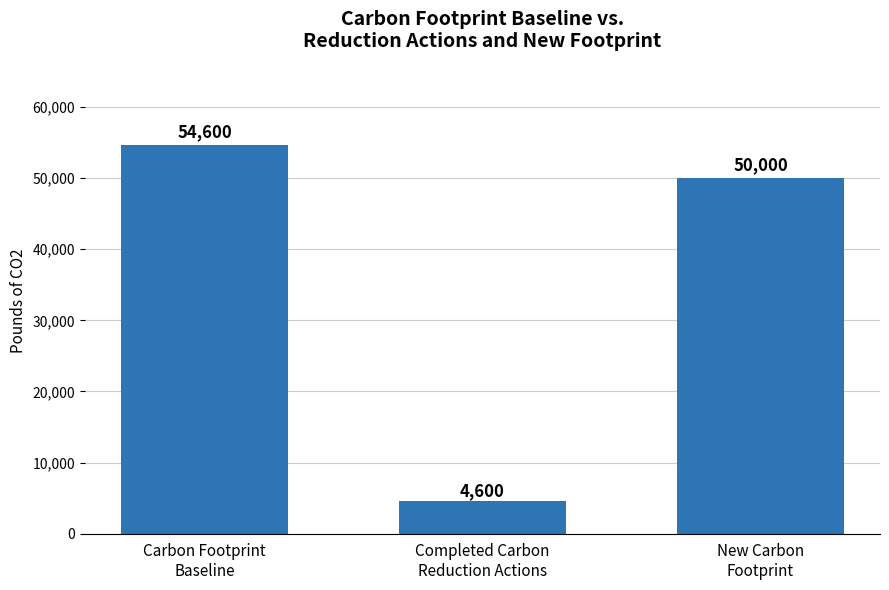

Reading left to right, list all the values displayed in this chart.

Carbon Footprint
Baseline=54600	Completed Carbon
Reduction Actions=4600	New Carbon
Footprint=50000